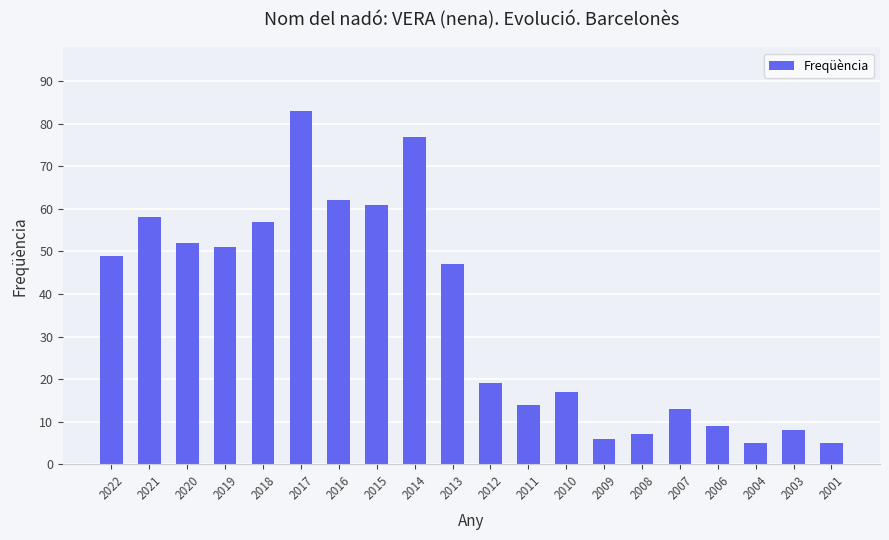

How many categories are shown in the chart?

20